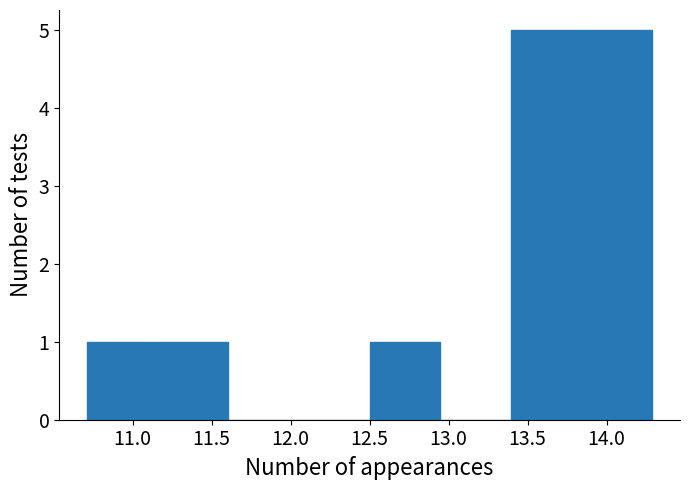

Reading left to right, transcribe this chart: for each bar, give the range it covers on the x-axis and its height. Neither the bar edges nor the heights are printed on the chart, so give them approximately, as read against the axes.

10.70 to 11.15: 1
11.15 to 11.60: 1
11.60 to 12.05: 0
12.05 to 12.50: 0
12.50 to 12.95: 1
12.95 to 13.40: 0
13.40 to 13.85: 5
13.85 to 14.30: 5